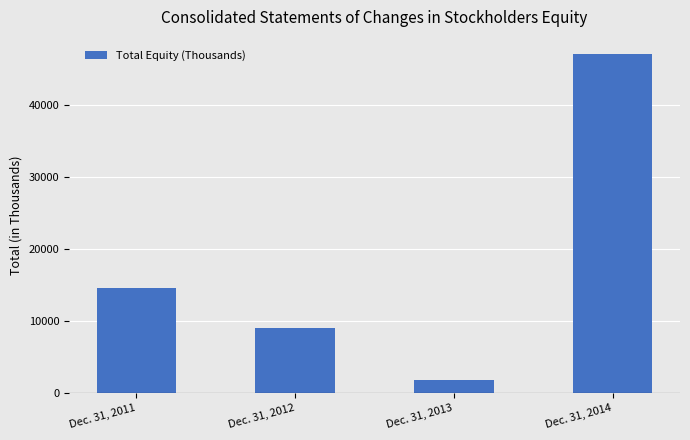

Rank the categories by value from highest to lowest.

Dec. 31, 2014, Dec. 31, 2011, Dec. 31, 2012, Dec. 31, 2013